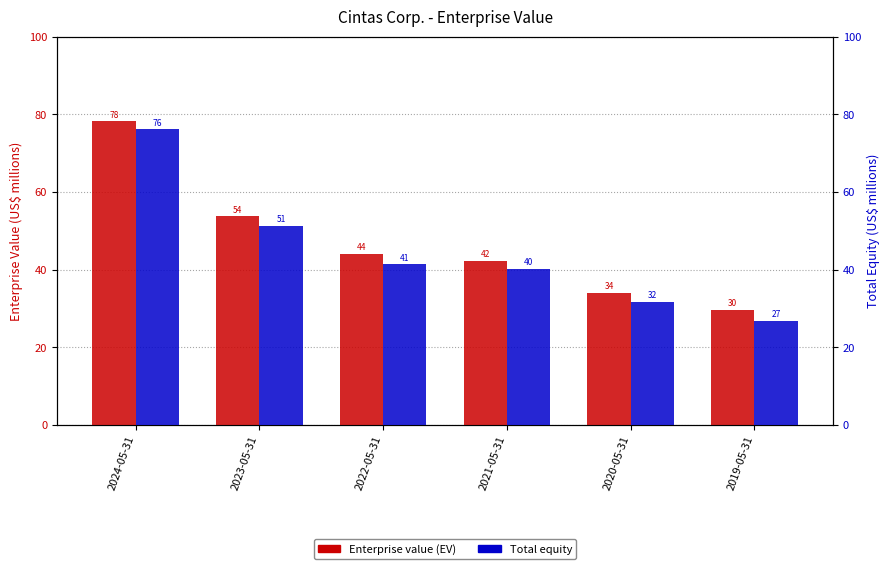

Reading left to right, extract all data points from this chart.

Enterprise value (EV): 78.2	53.7	44.1	42.2	34.0	29.6
Total equity: 76.1	51.3	41.4	40.2	31.6	26.8